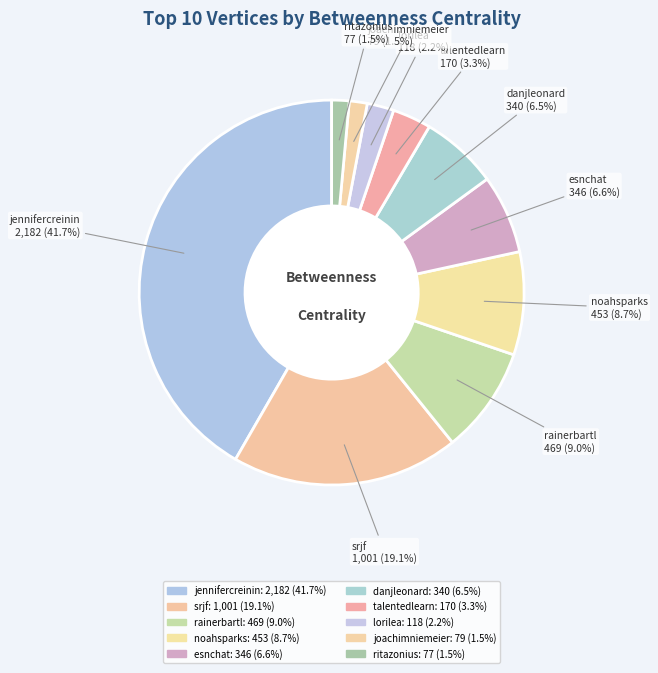

To the nearest percent, what is the combined percentage of srjf and noahsparks?

28%